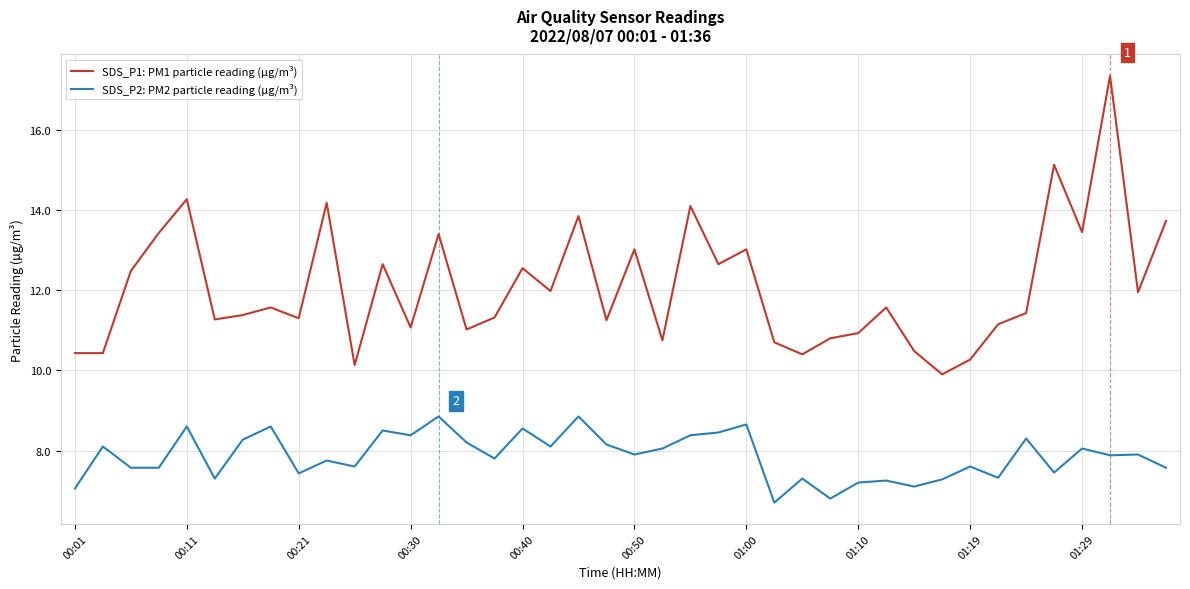

Which series has the largest total across all categories?

SDS_P1: PM1 particle reading (µg/m³)